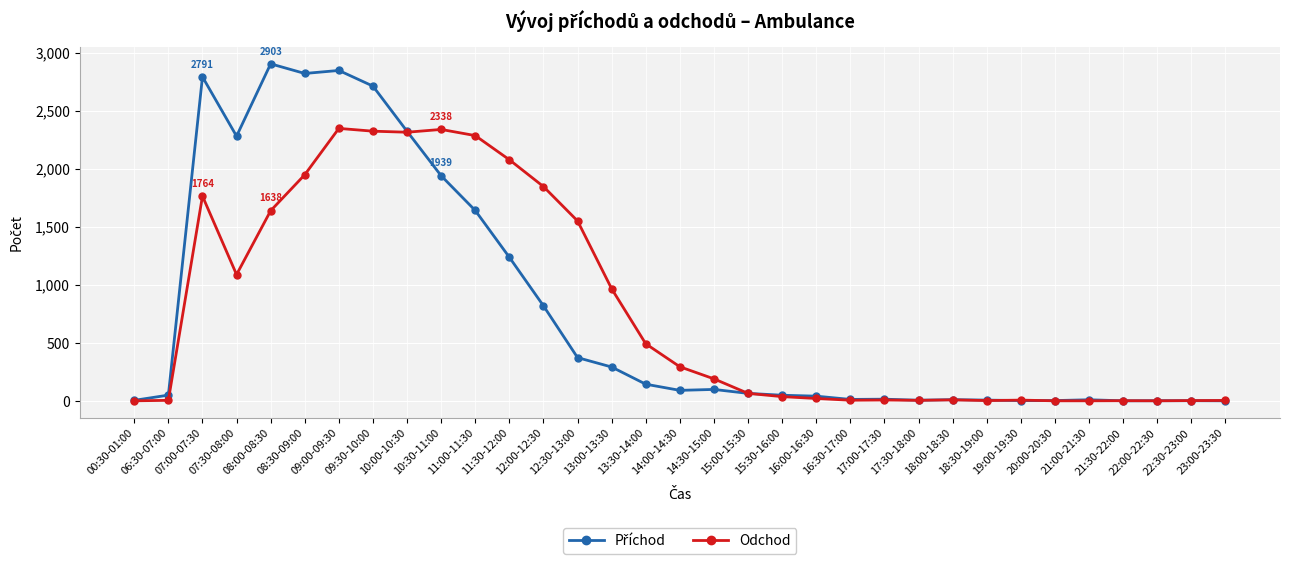

Does the chart have visible grid lines?

Yes